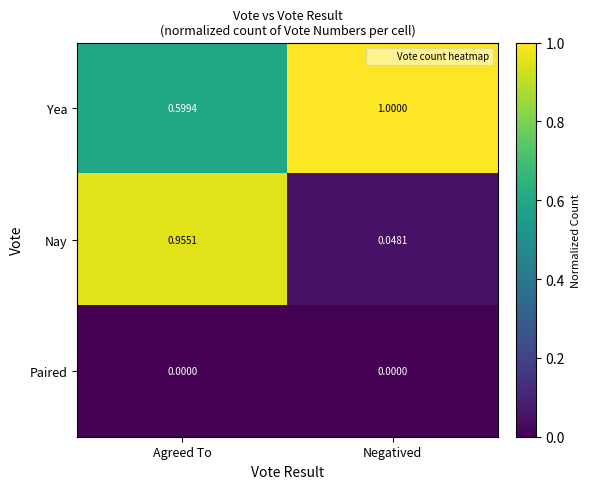

At which label does Yea reach its minimum?

Agreed To